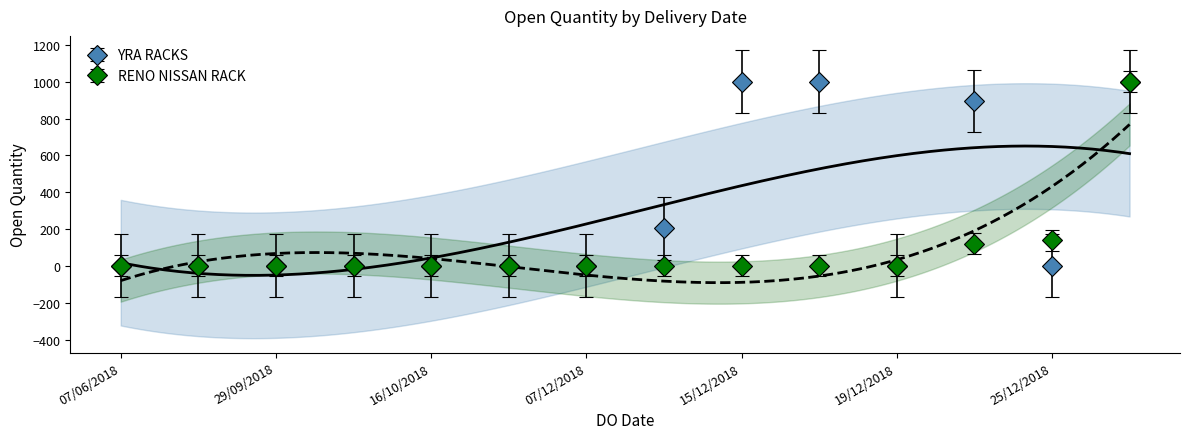

Reading left to right, what are all the values shown in this chart?

YRA RACKS: 0	0	0	0	0	0	0	205	1000	1000	0	895	0	1000
RENO NISSAN RACK: 0	0	0	0	0	0	0	0	0	0	0	120	140	1000